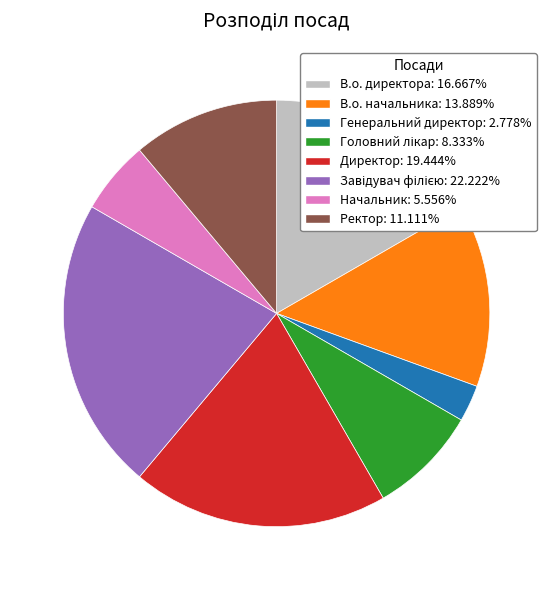

How many slices are in this pie chart?

8